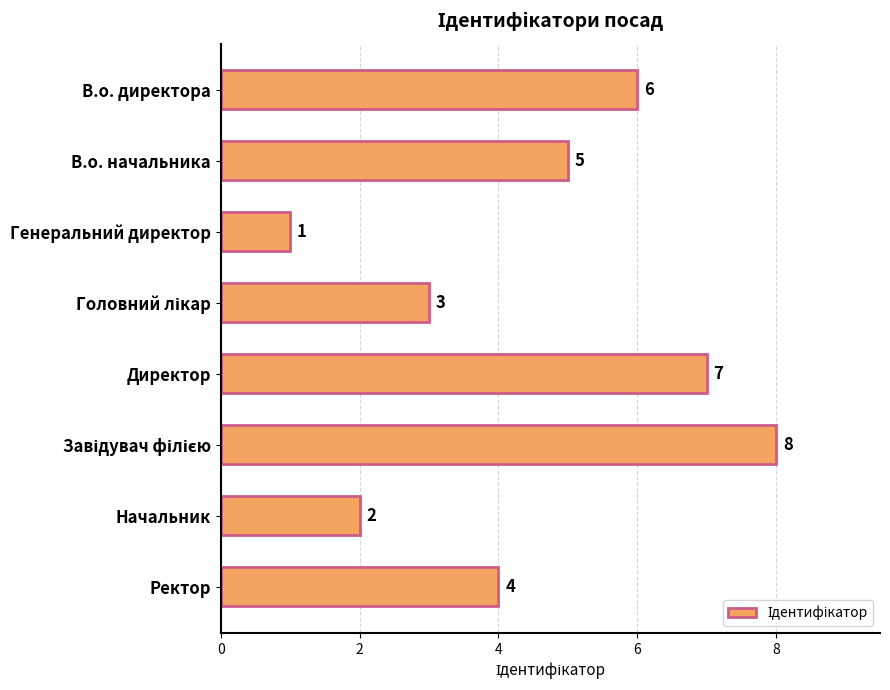

How many data points are less than 5?

4